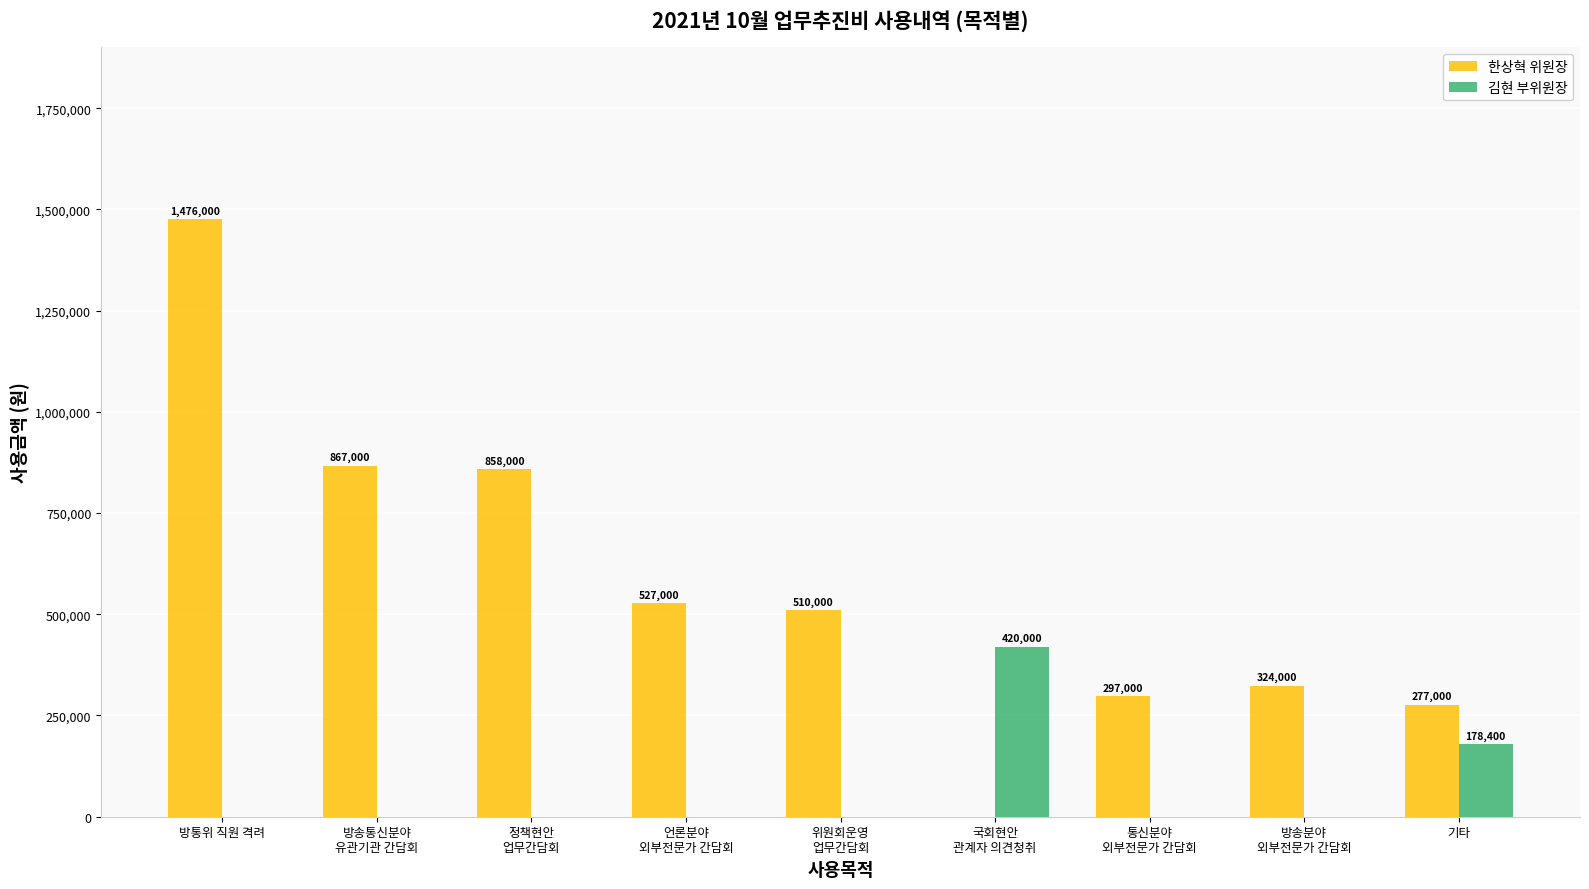

What value does the 한상혁 위원장 series have at 위원회운영
업무간담회?

510000